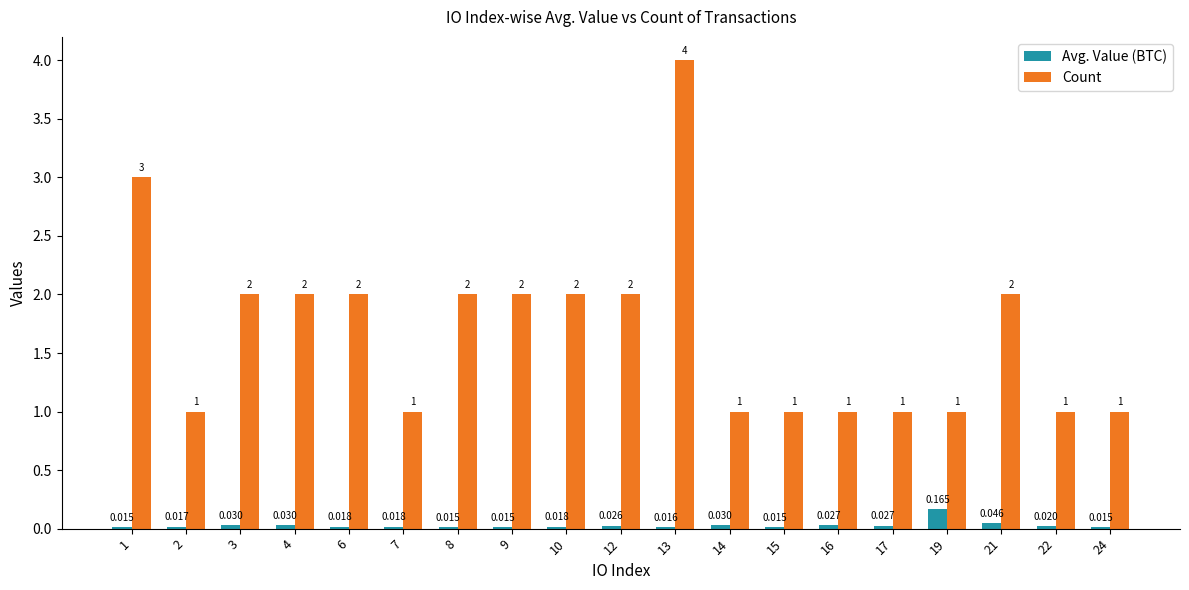

Which series changed the most between 13 and 24?

Count